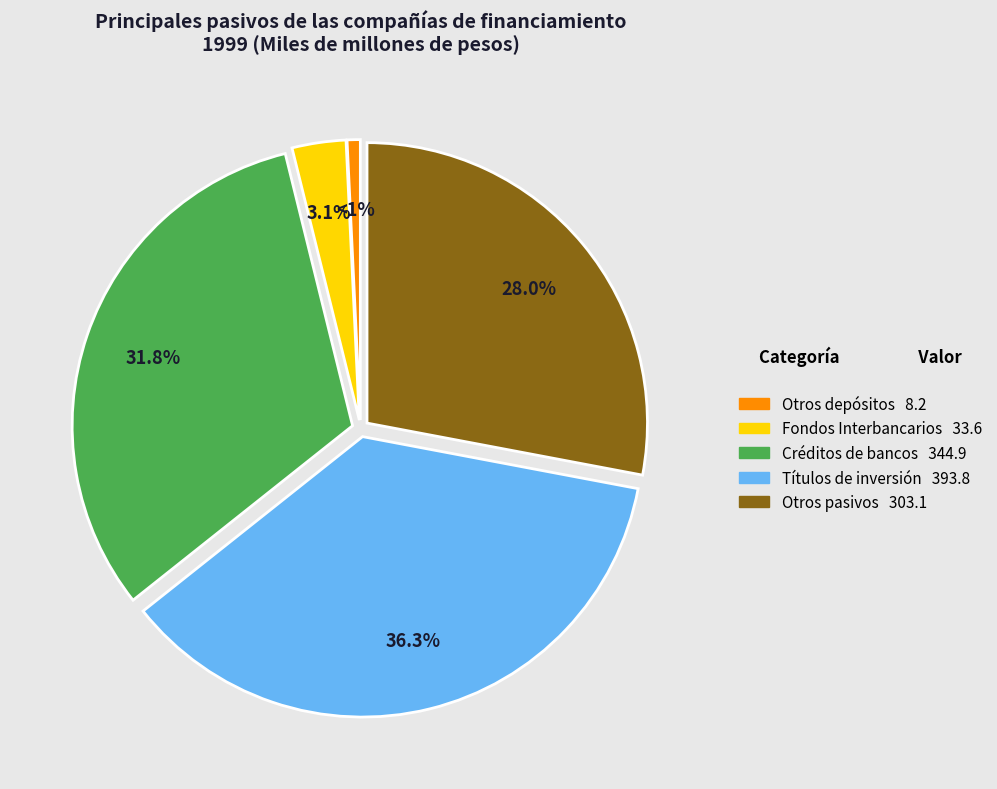

To the nearest percent, what is the difference between the largest and smallest slice percentages?

36%